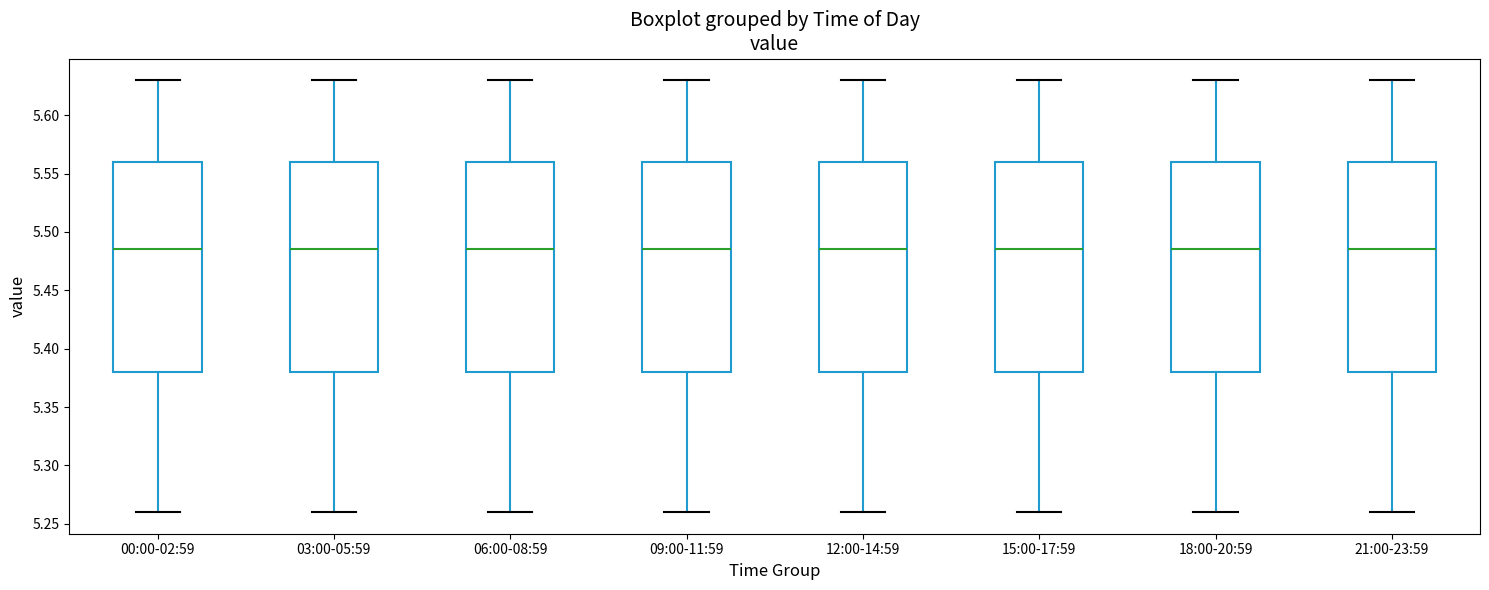

Reading left to right, transcribe this box plot: for each box, give where its median line is, the range the box spans, and where its two whiskers end, as read against the y-axis. The values are not printed on the chart, so give them approximately, as read against the axis.

00:00-02:59: median 5.485, box 5.380 to 5.560, whiskers 5.260 to 5.630
03:00-05:59: median 5.485, box 5.380 to 5.560, whiskers 5.260 to 5.630
06:00-08:59: median 5.485, box 5.380 to 5.560, whiskers 5.260 to 5.630
09:00-11:59: median 5.485, box 5.380 to 5.560, whiskers 5.260 to 5.630
12:00-14:59: median 5.485, box 5.380 to 5.560, whiskers 5.260 to 5.630
15:00-17:59: median 5.485, box 5.380 to 5.560, whiskers 5.260 to 5.630
18:00-20:59: median 5.485, box 5.380 to 5.560, whiskers 5.260 to 5.630
21:00-23:59: median 5.485, box 5.380 to 5.560, whiskers 5.260 to 5.630